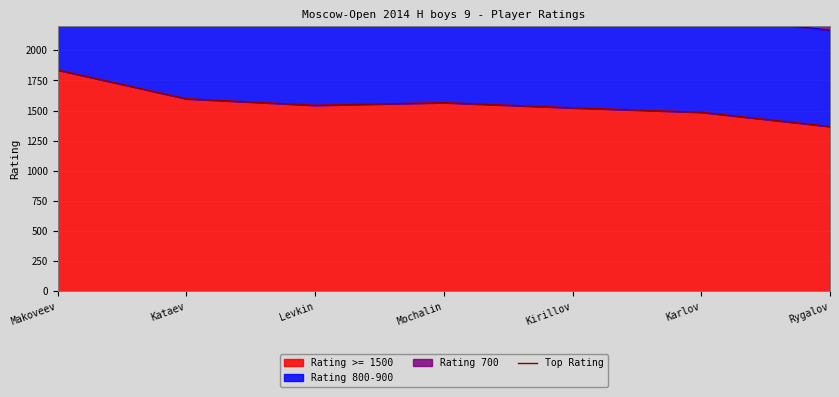

How many points are higher than both their immediate neighbors (excluding endpoints)?

1